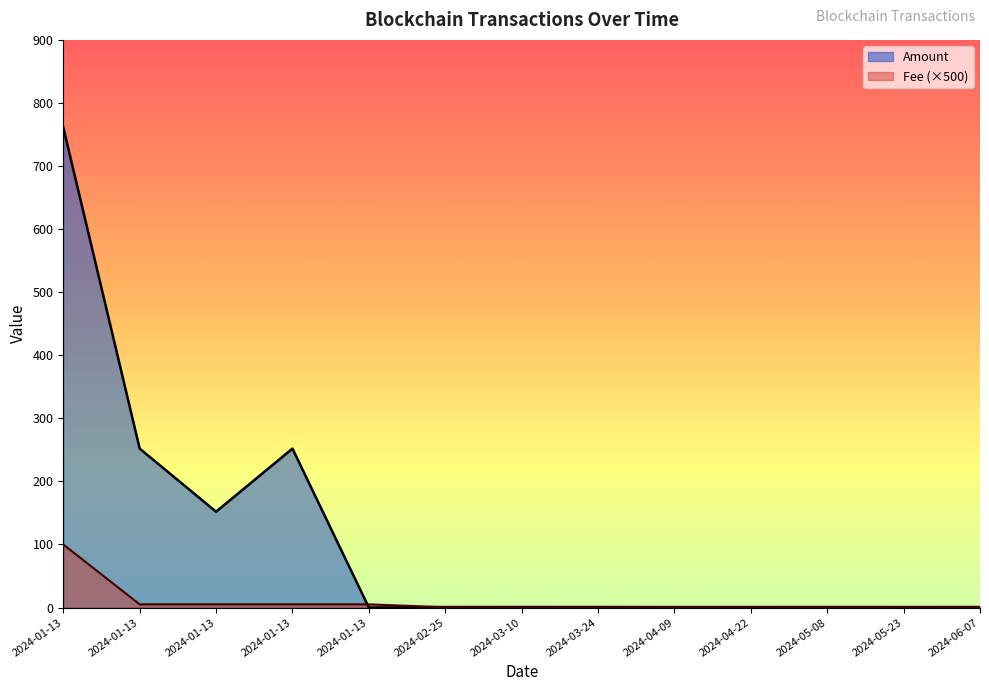

Rank the series by their maximum value, from lowest to highest.

Fee (×500), Amount